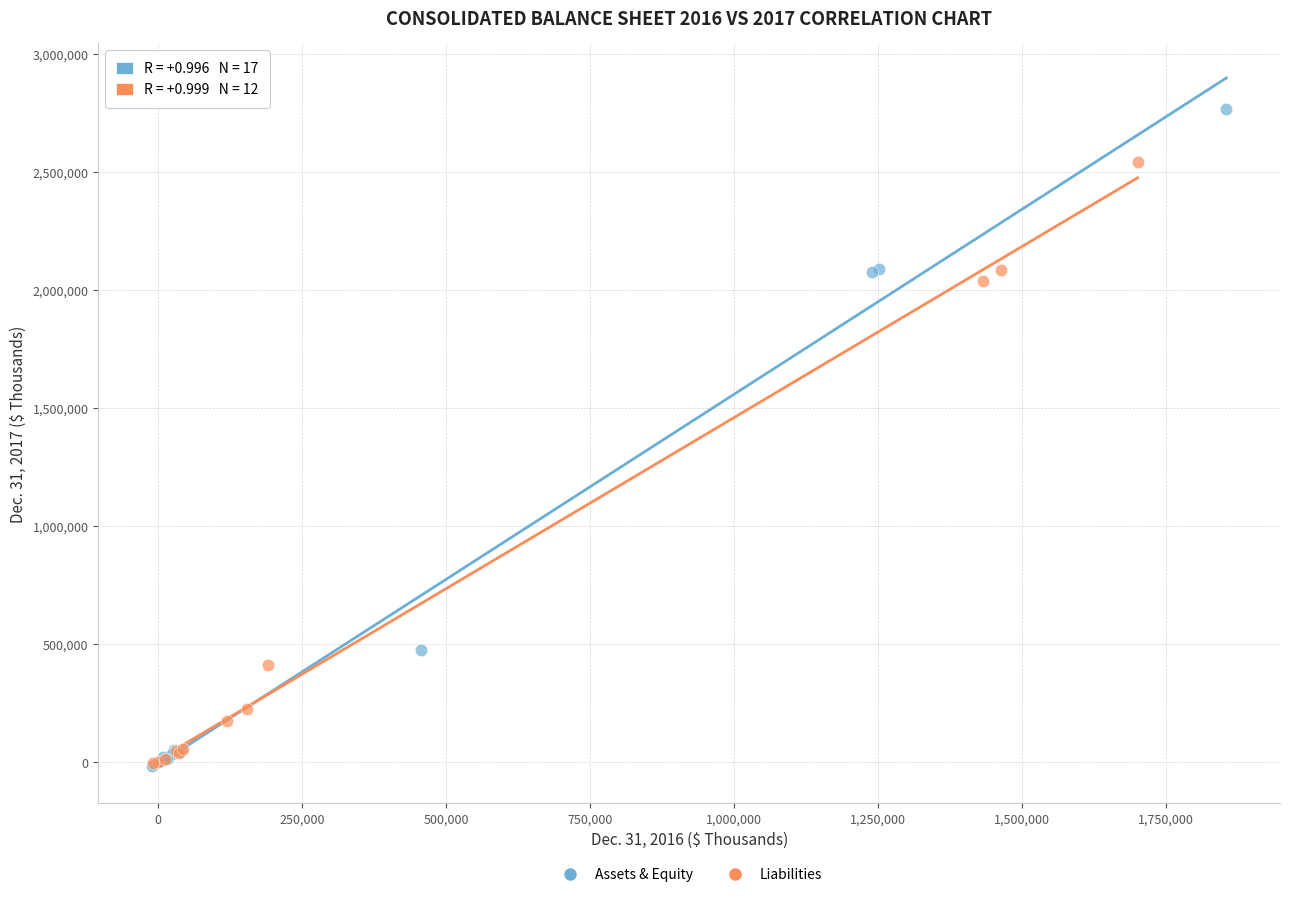

Which series reaches the maximum Y coordinate?

Assets & Equity